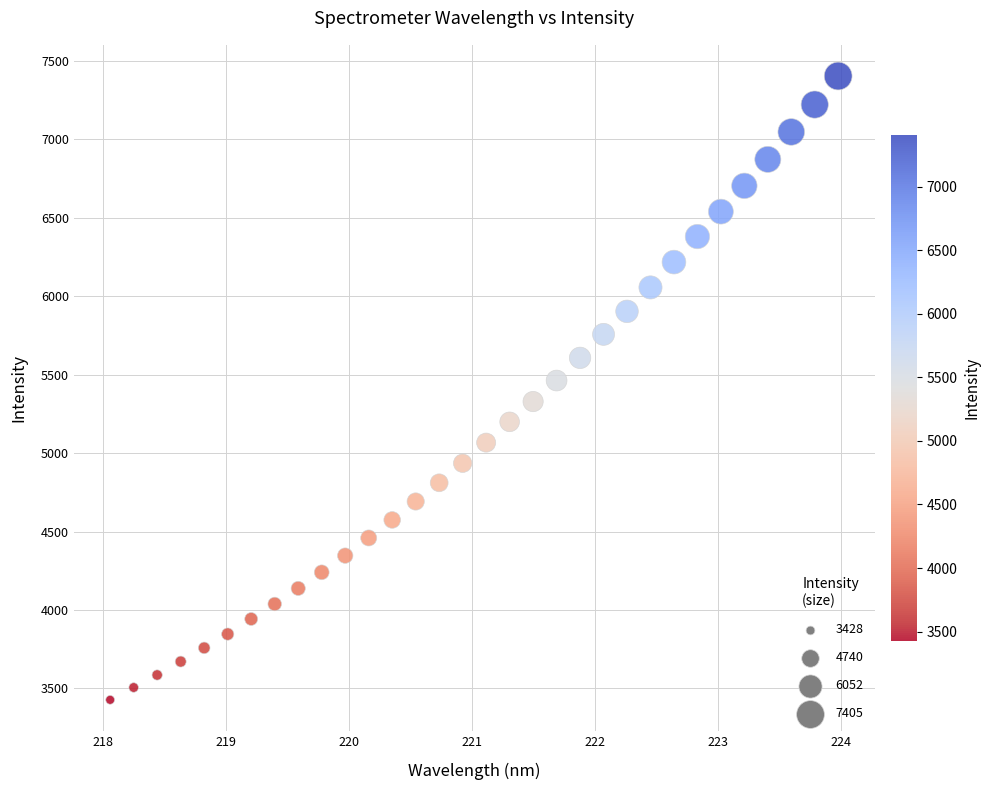

What is the range of Y values (max minus min)?

3977.1